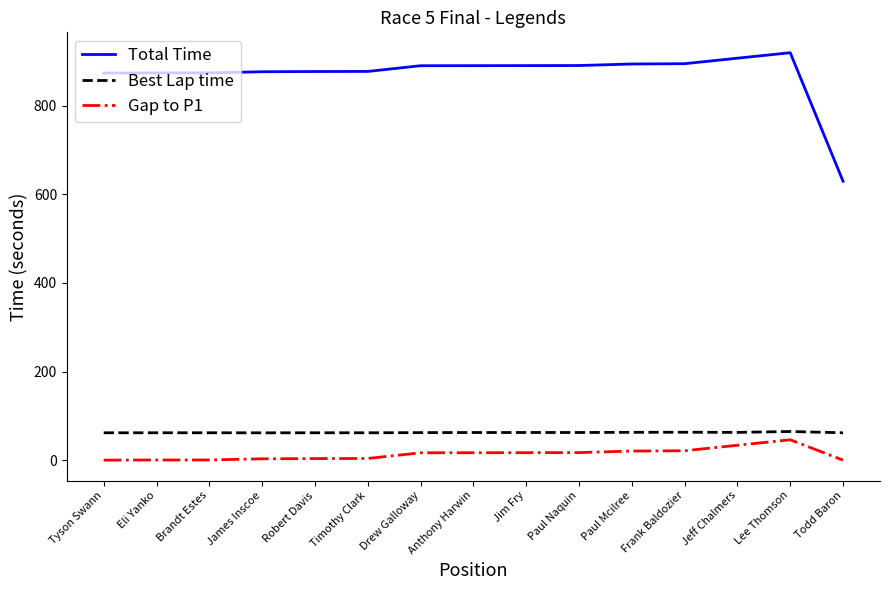

Which series has the largest range (max minus min)?

Total Time